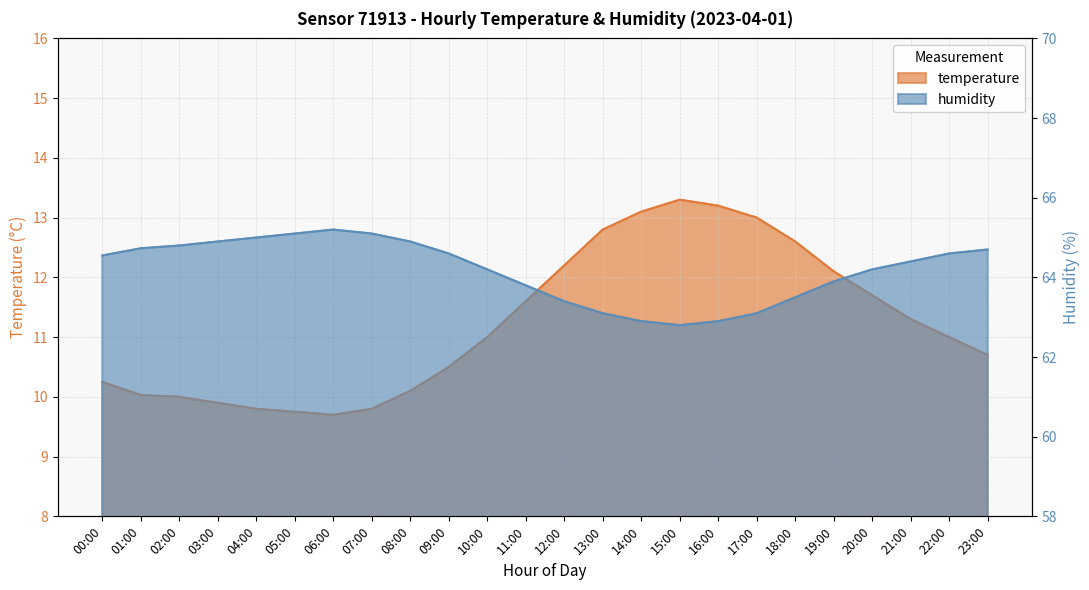

The value of humidity at 03:00 is 64.9. True or false?

True